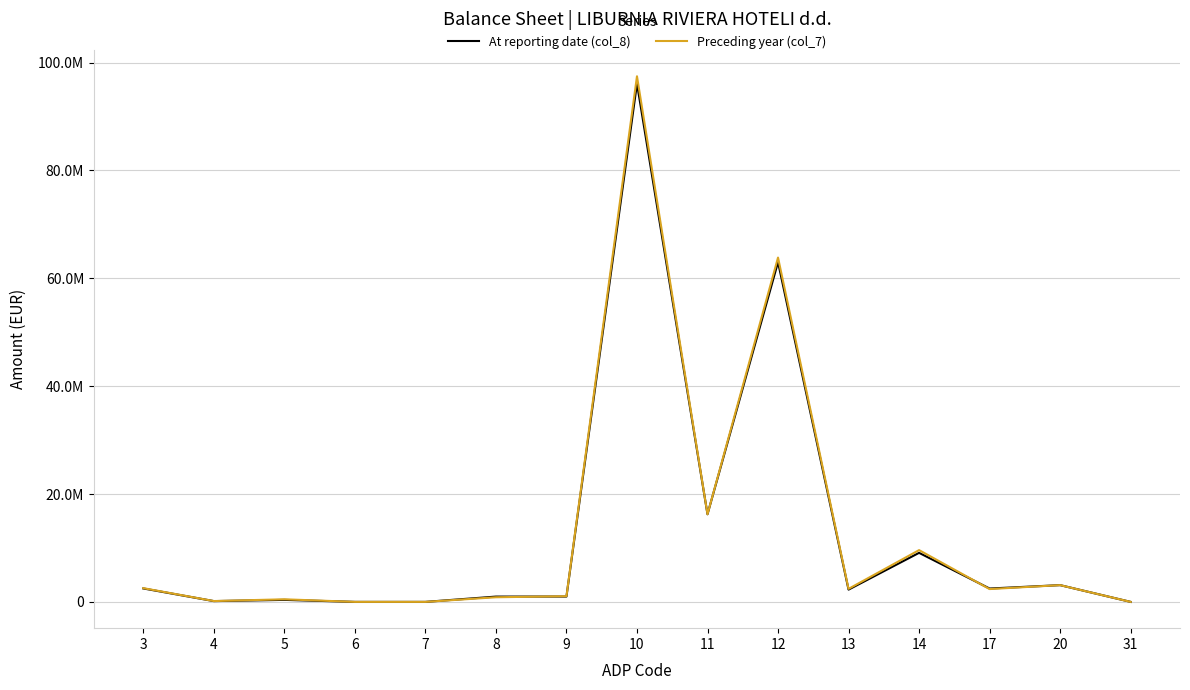

What is the difference between the highest and lowest values at 12?

853620